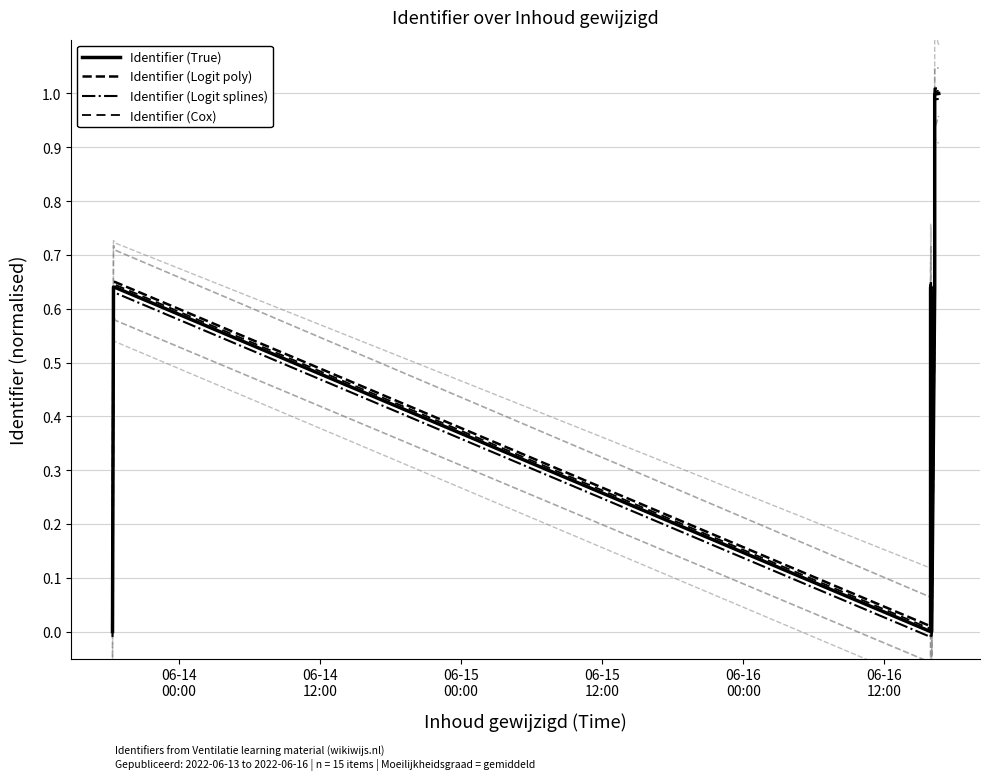

Count the number of data series in this chart.

4